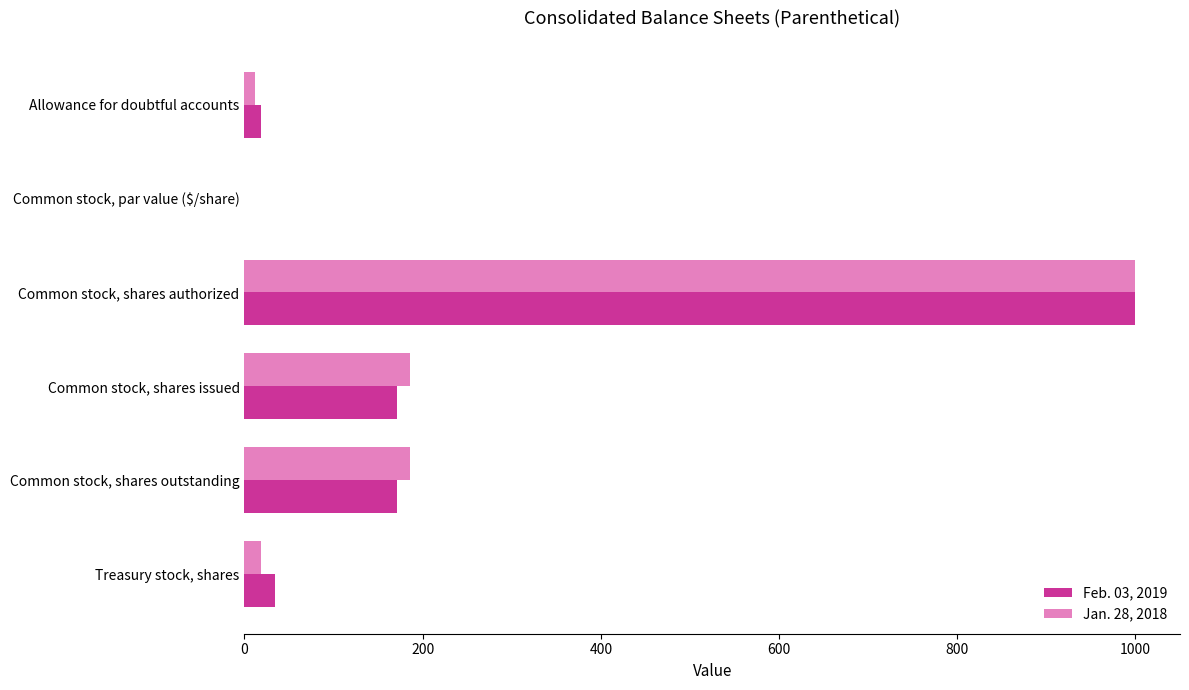

What is the greatest value displayed?

1000.0